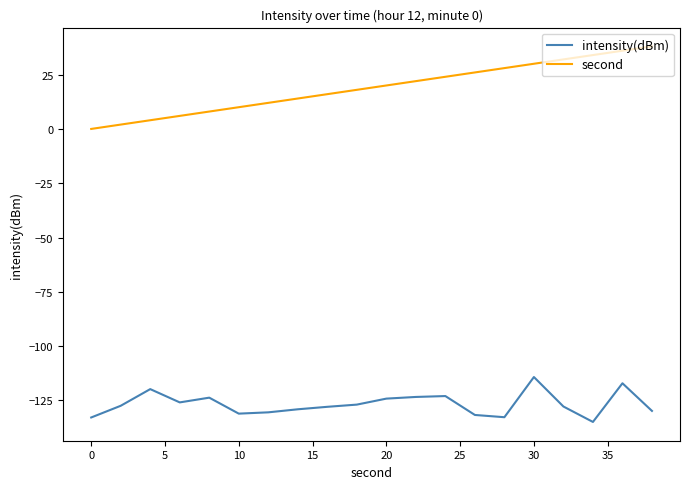

What is the average value of the second series?

19.0